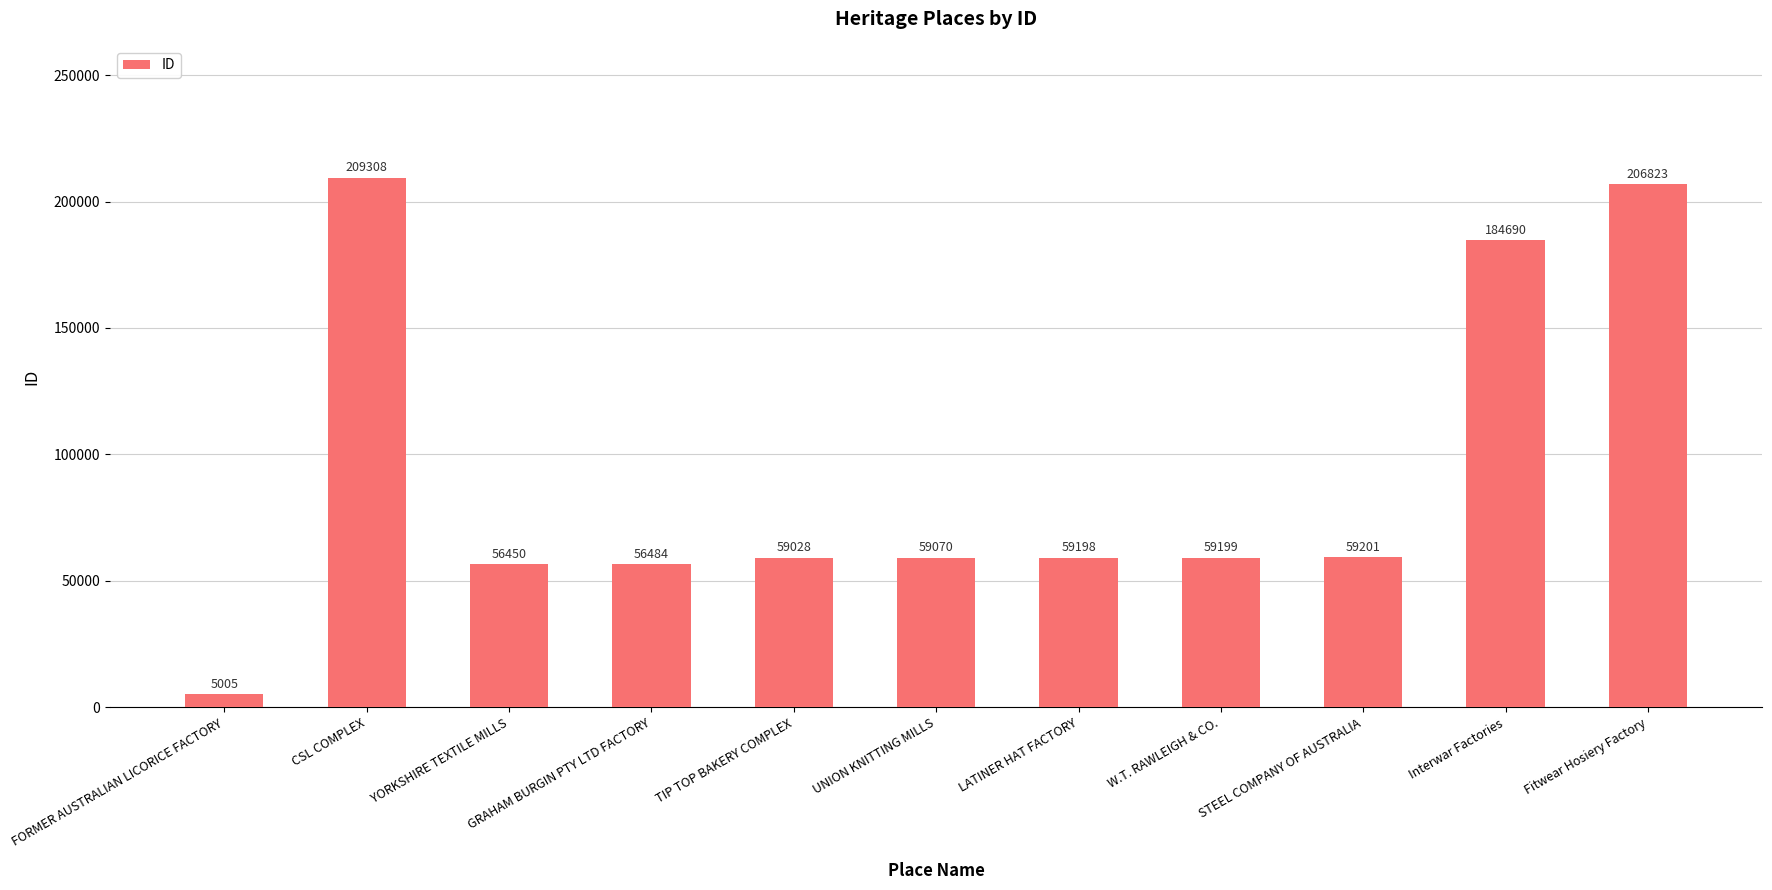

What is the sum of the values at YORKSHIRE TEXTILE MILLS and LATINER HAT FACTORY?

115648